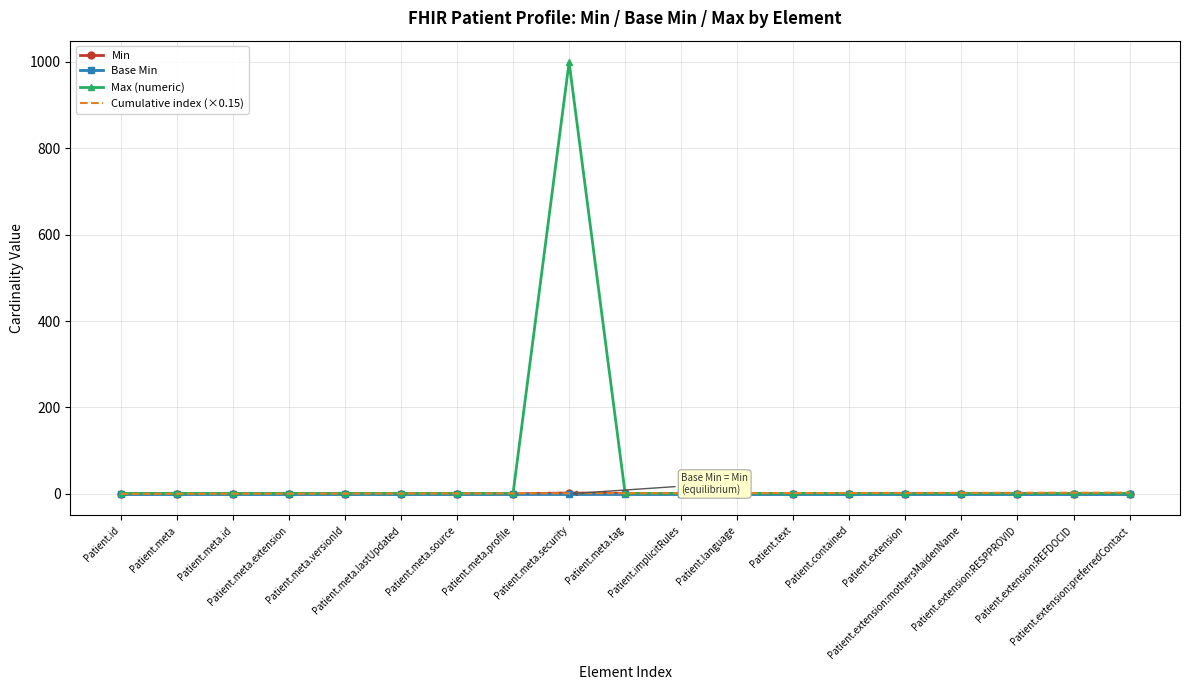

What position from the right is Patient.meta.lastUpdated?

14